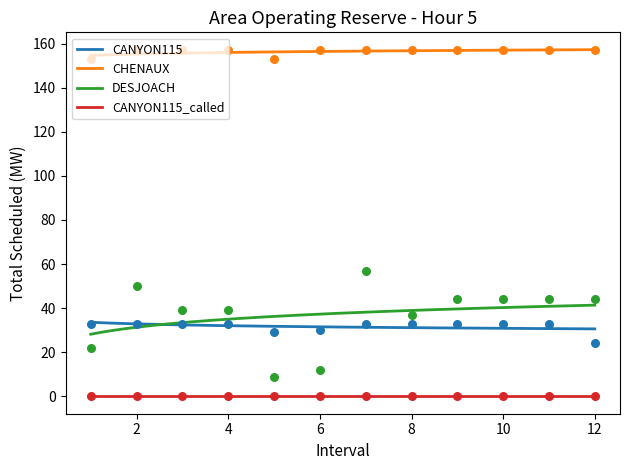

Which series has the largest Y range (max minus min)?

DESJOACH